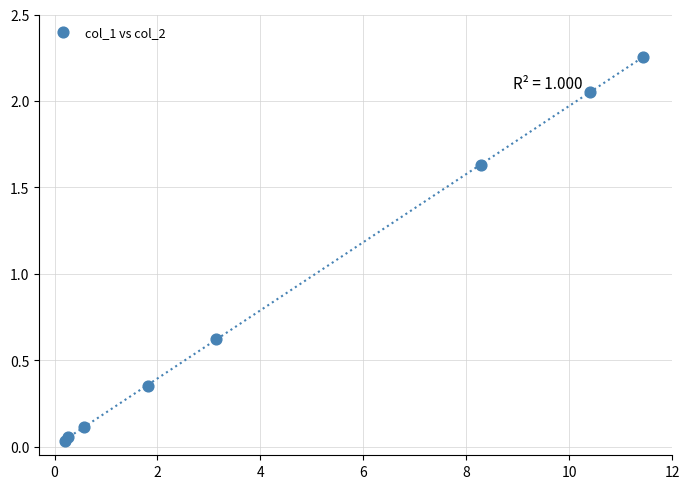

What Y value in the scatter plot is closest to 1?

0.6